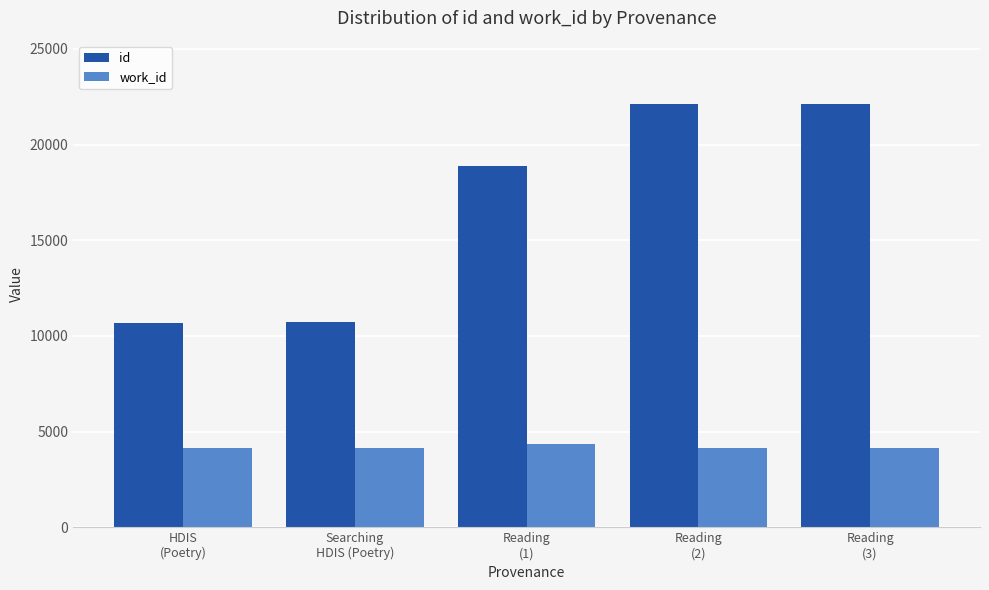

List the series in order of their overall mean, lowest first.

work_id, id